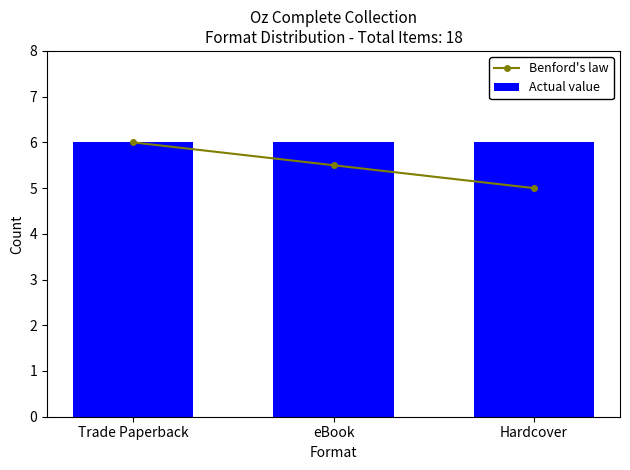

What is the label of the 3rd bar from the right?

Trade Paperback